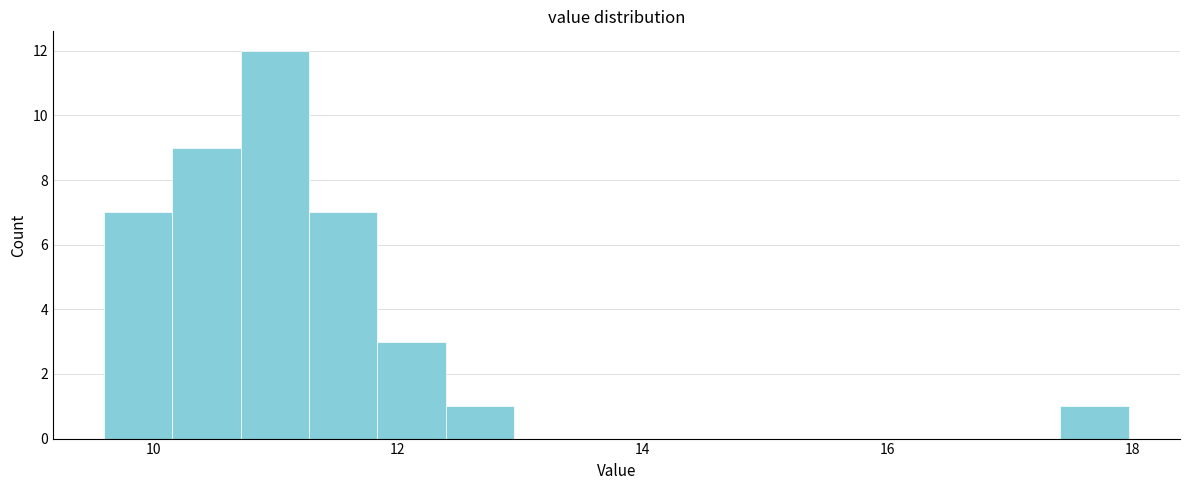

Read against the x-axis, roughly where is the centre of the tallest bar?

11.0